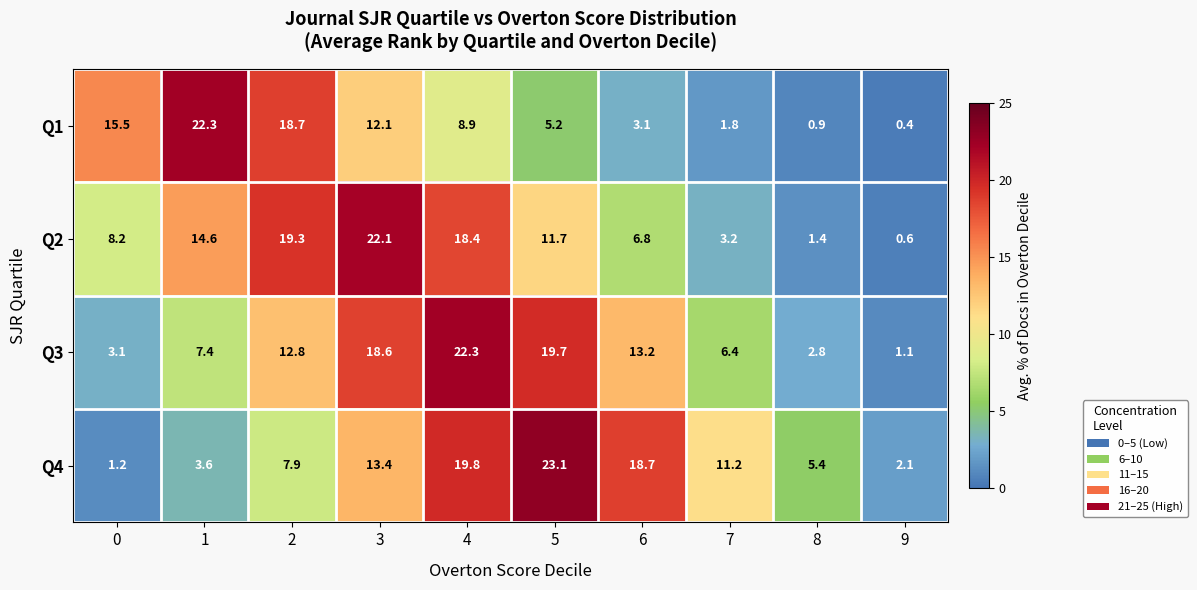

The value of Q1 at 1 is 22.3. True or false?

True